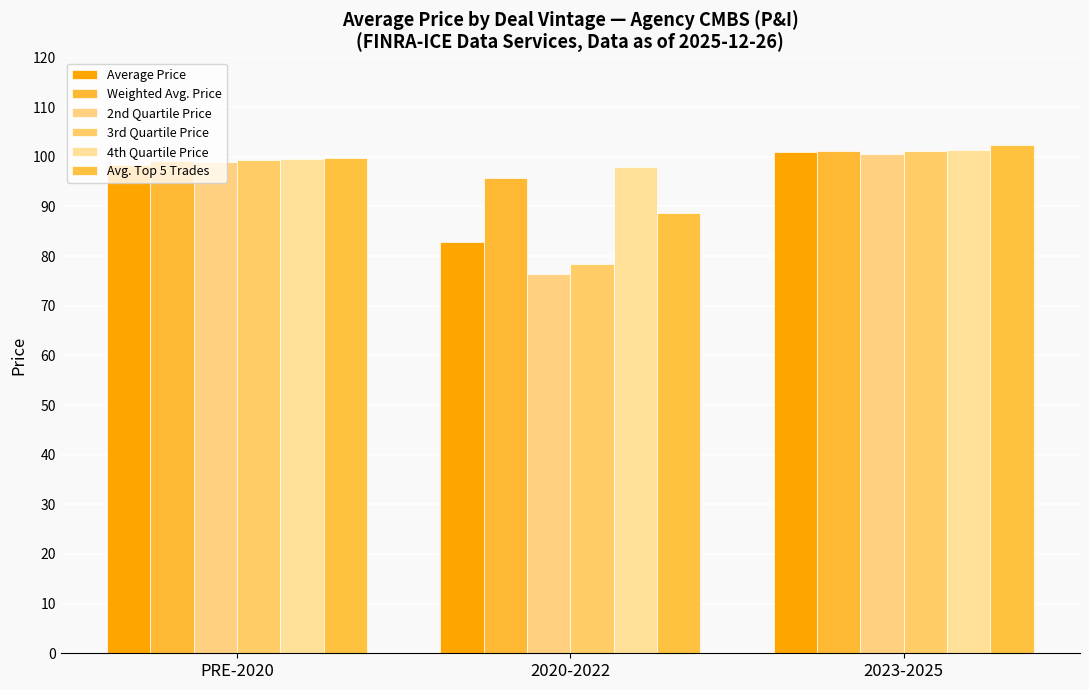

What position from the left is 2023-2025?

3